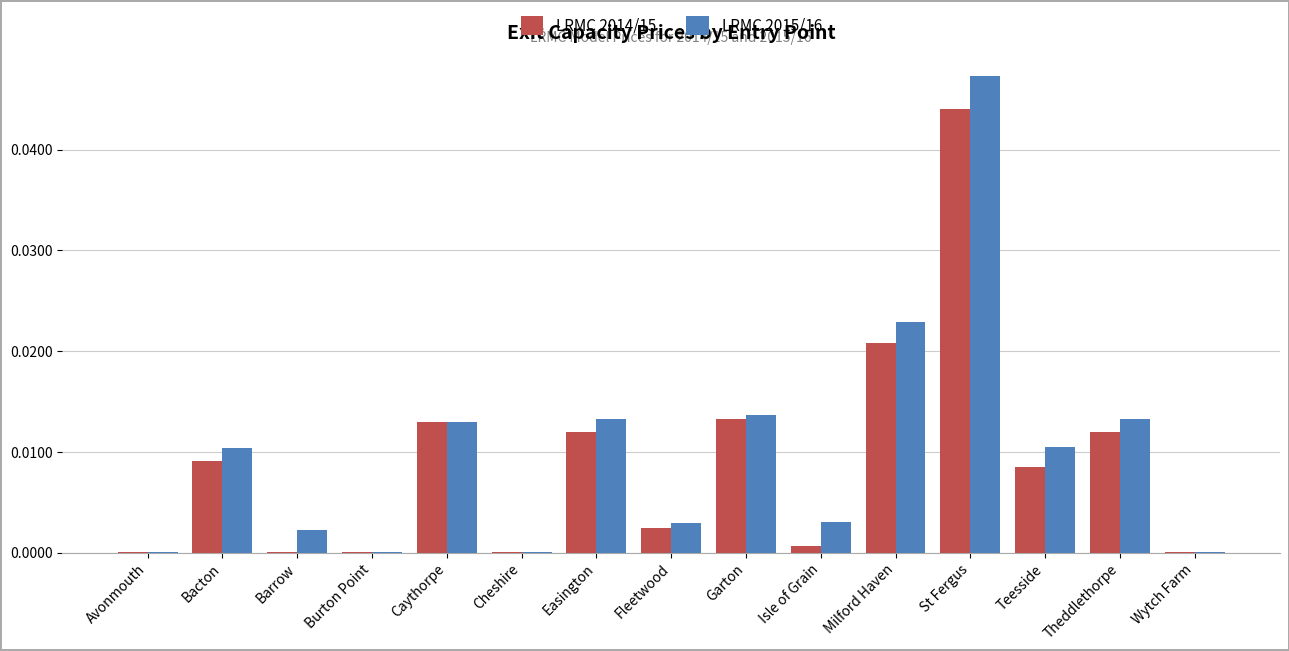

At which category is the sum across all series the highest?

St Fergus